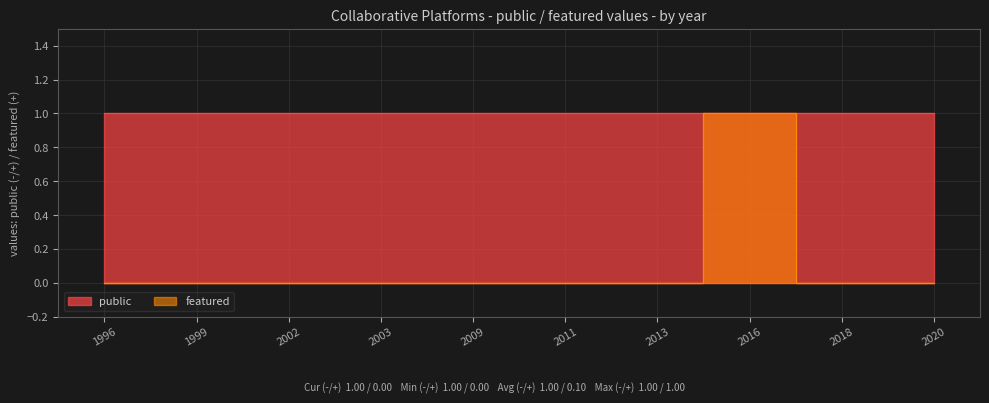

At which category is the sum across all series the highest?

2016